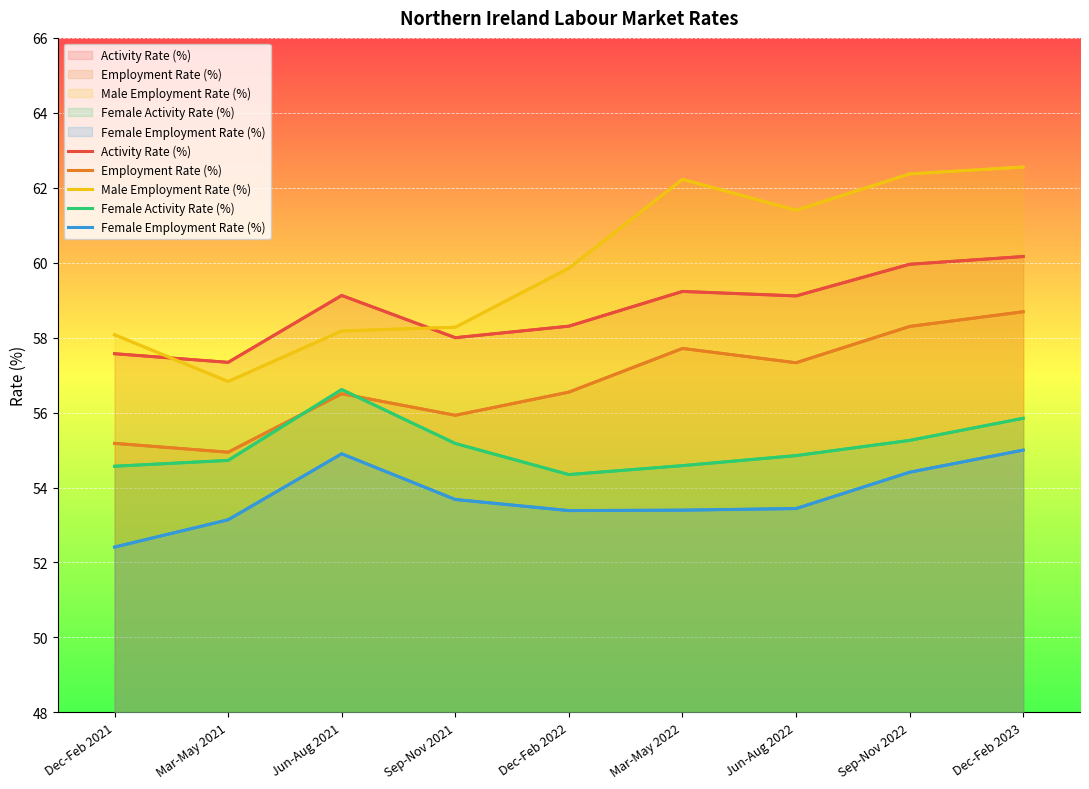

Between Dec-Feb 2021 and Dec-Feb 2022, which series saw the biggest shift?

Male Employment Rate (%)